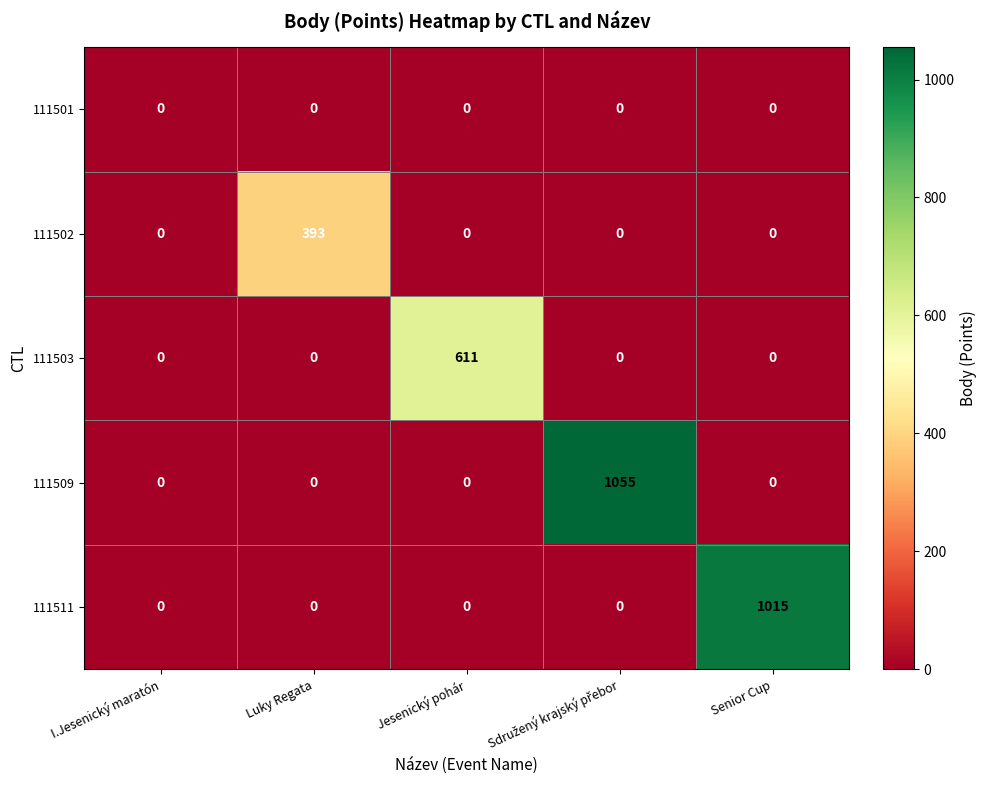

Rank the series by their maximum value, from lowest to highest.

111501, 111502, 111503, 111511, 111509